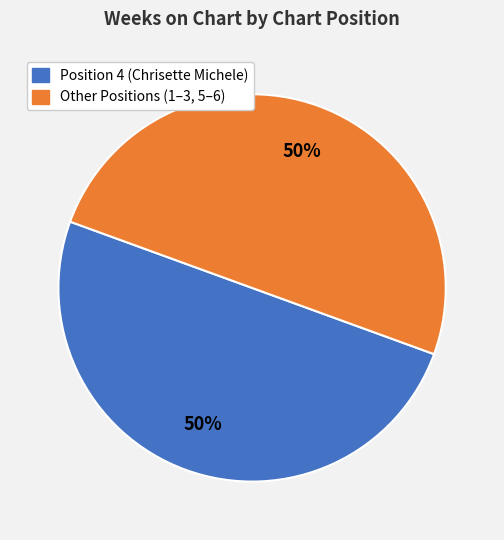

To the nearest percent, what is the average slice percentage?

50%